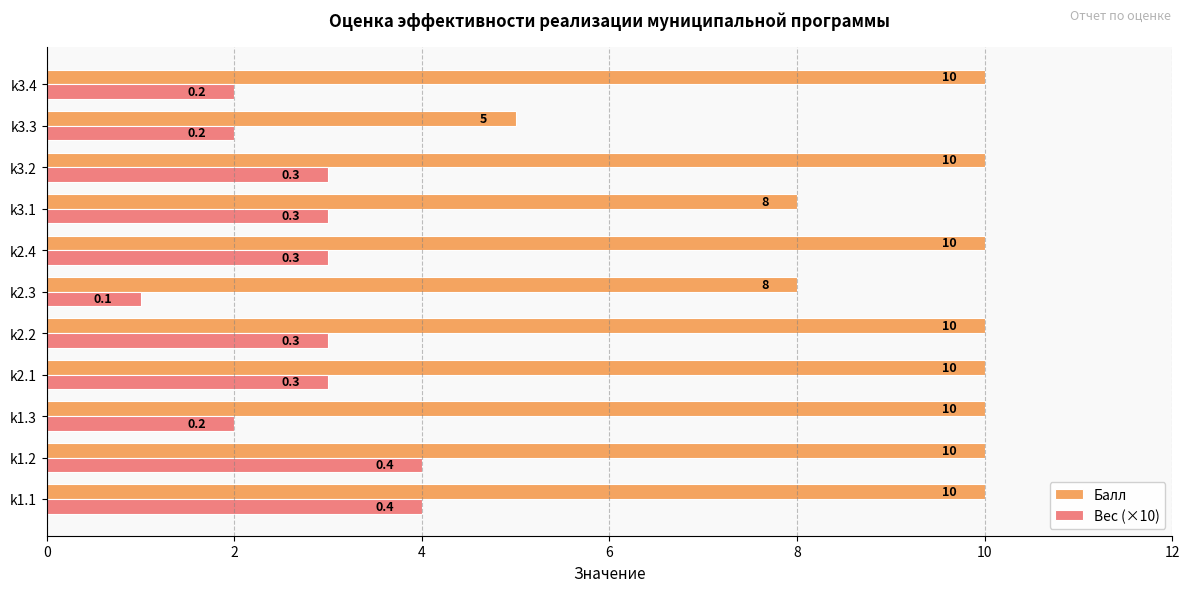

What are all the series names shown in the legend?

Балл, Вес (×10)